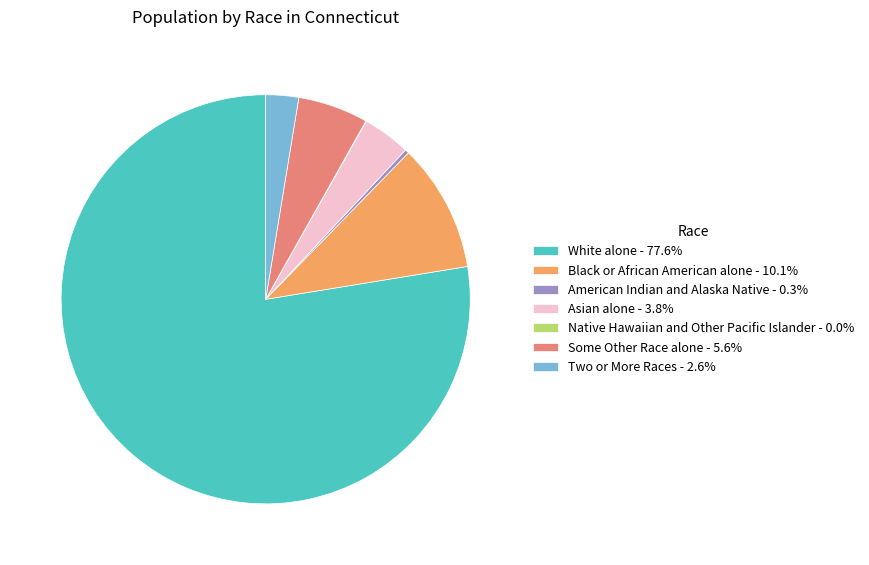

Is it true that White alone is 78% of the pie?

True